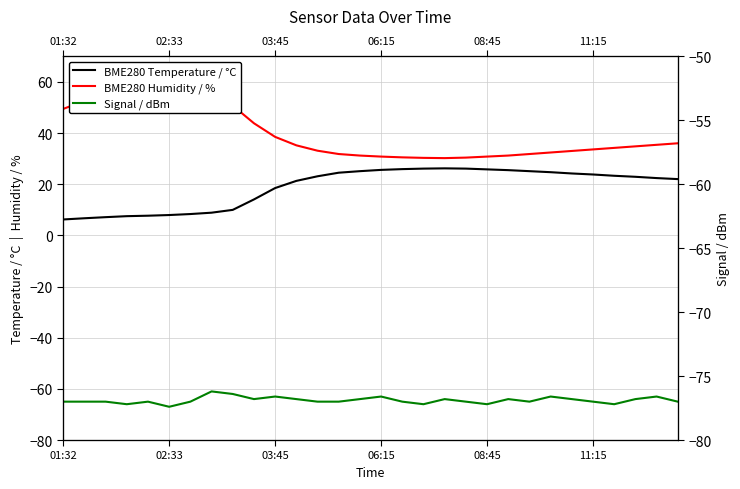

In BME280 Temperature / °C, how many points are higher than both neighbors (excluding endpoints)?

1